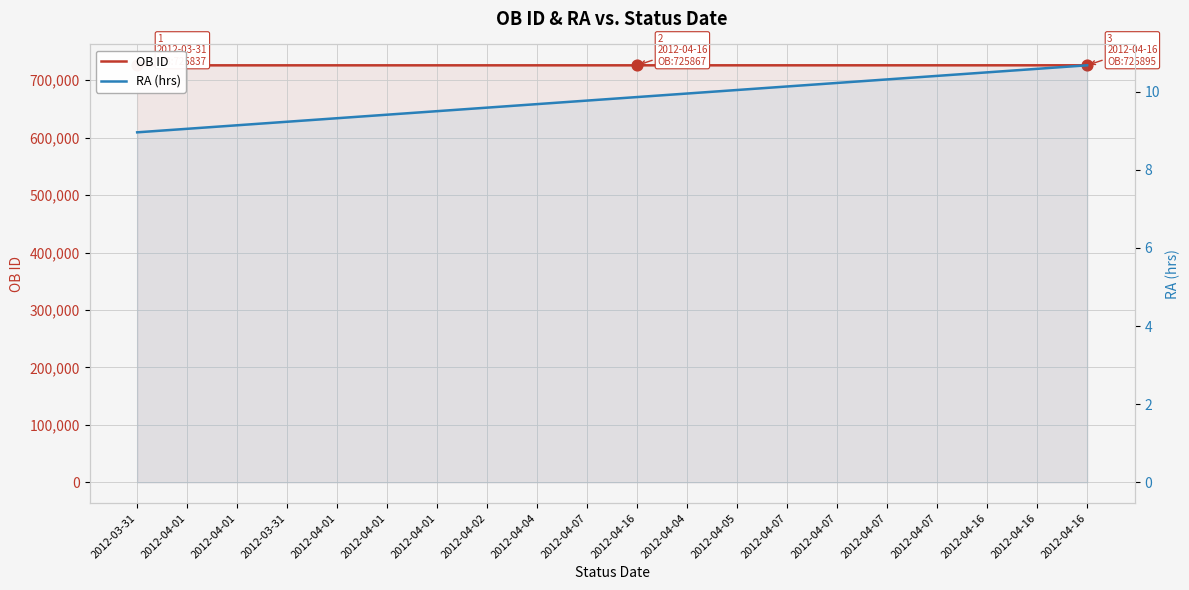

Is the value of OB ID at 2012-04-05 greater than the value of RA (hrs) at 2012-04-05?

Yes